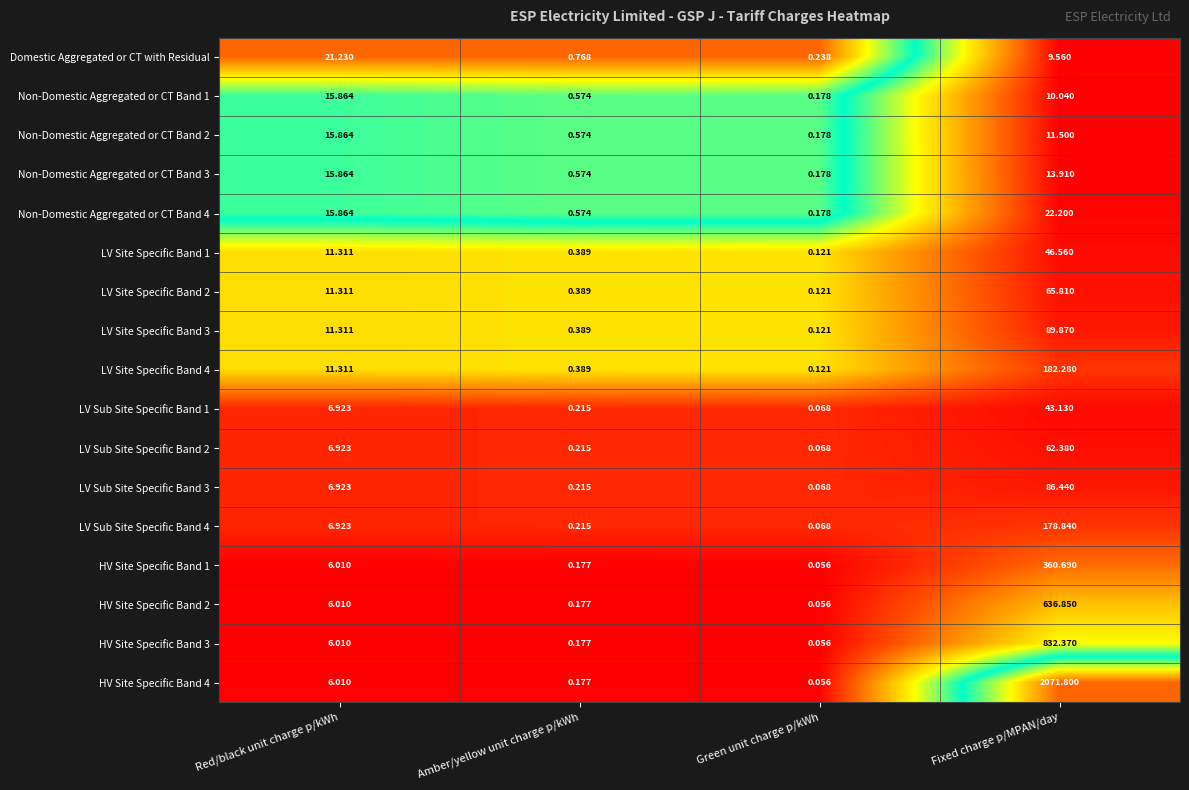

Between Red/black unit charge p/kWh and Amber/yellow unit charge p/kWh, which series saw the biggest shift?

Domestic Aggregated or CT with Residual